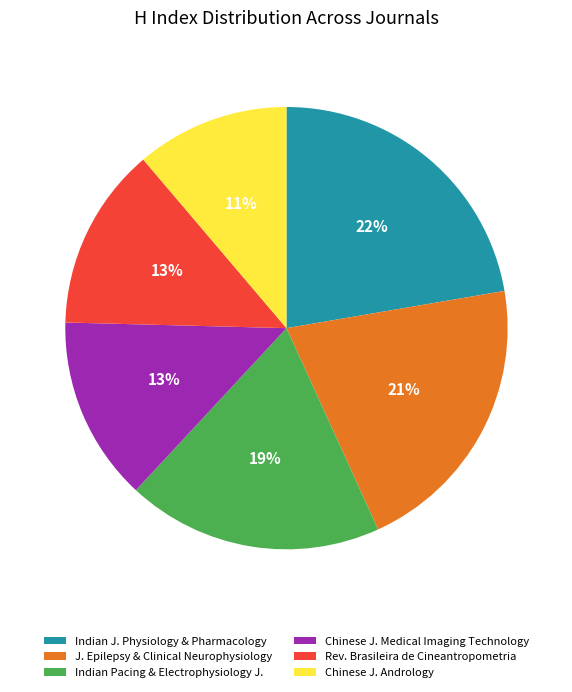

To the nearest percent, what portion does Indian Pacing & Electrophysiology J. represent?

19%